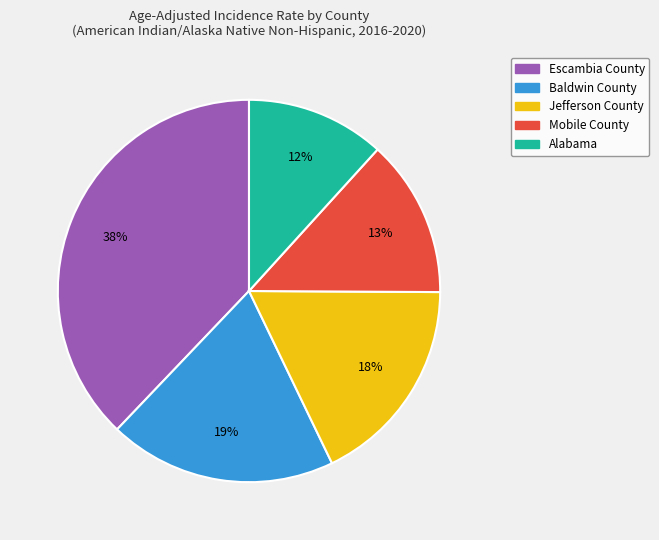

How many segments does this pie chart have?

5